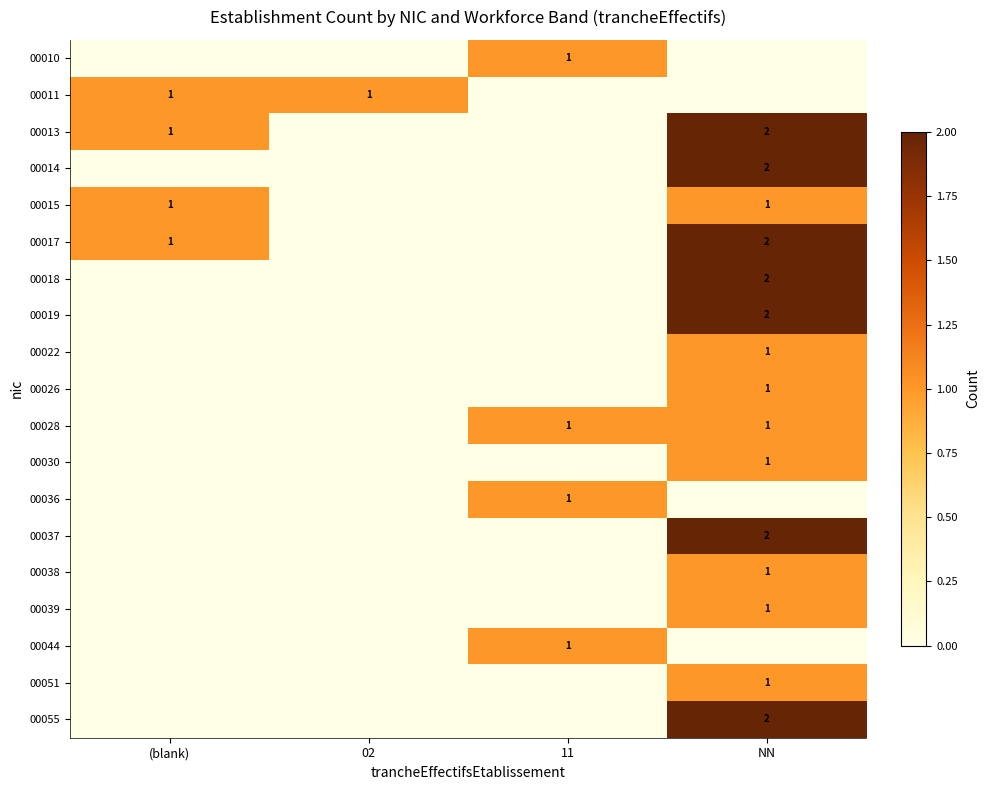

The 00026 series shows 1 at NN. True or false?

True